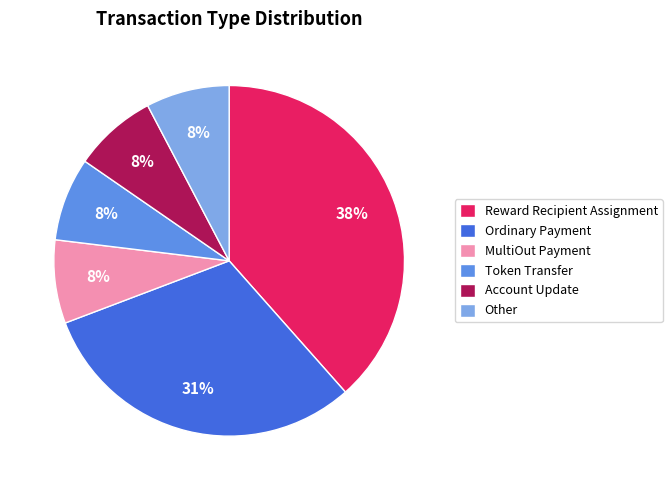

True or false: Ordinary Payment accounts for 31% of the total.

True